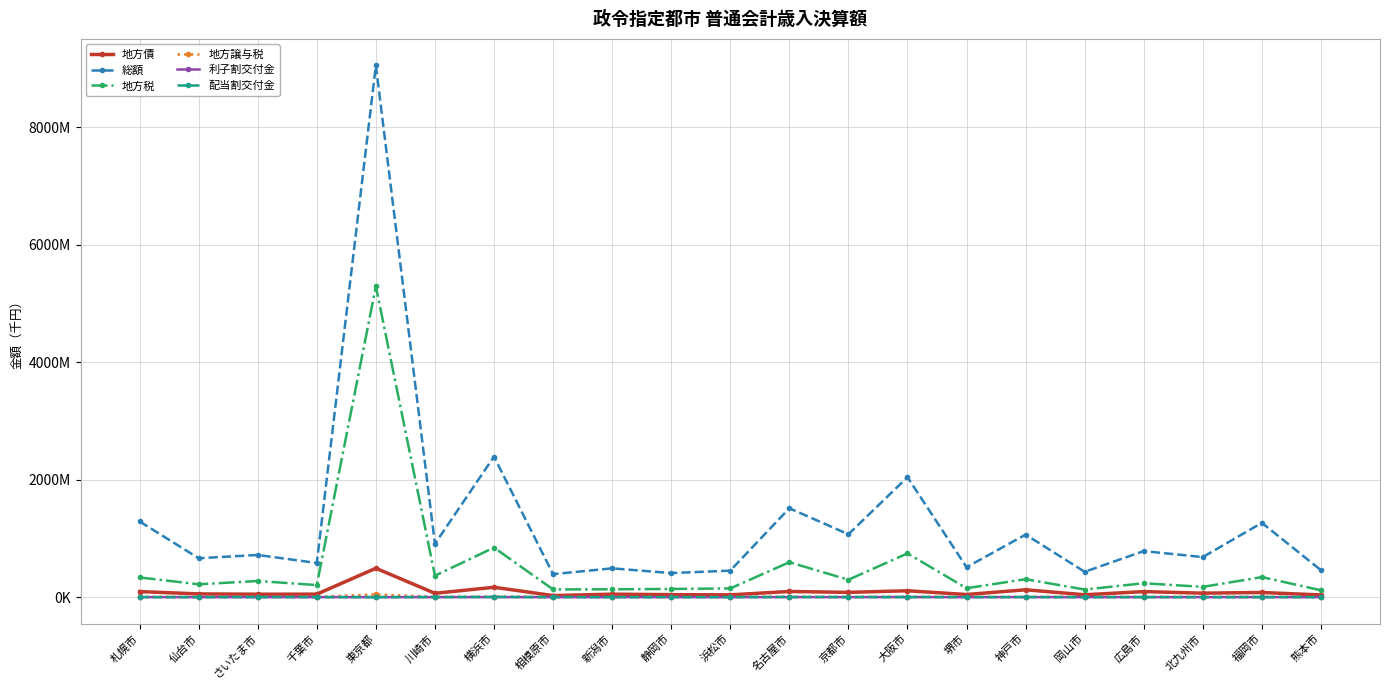

Which category has the highest value in the 配当割交付金 series?

横浜市